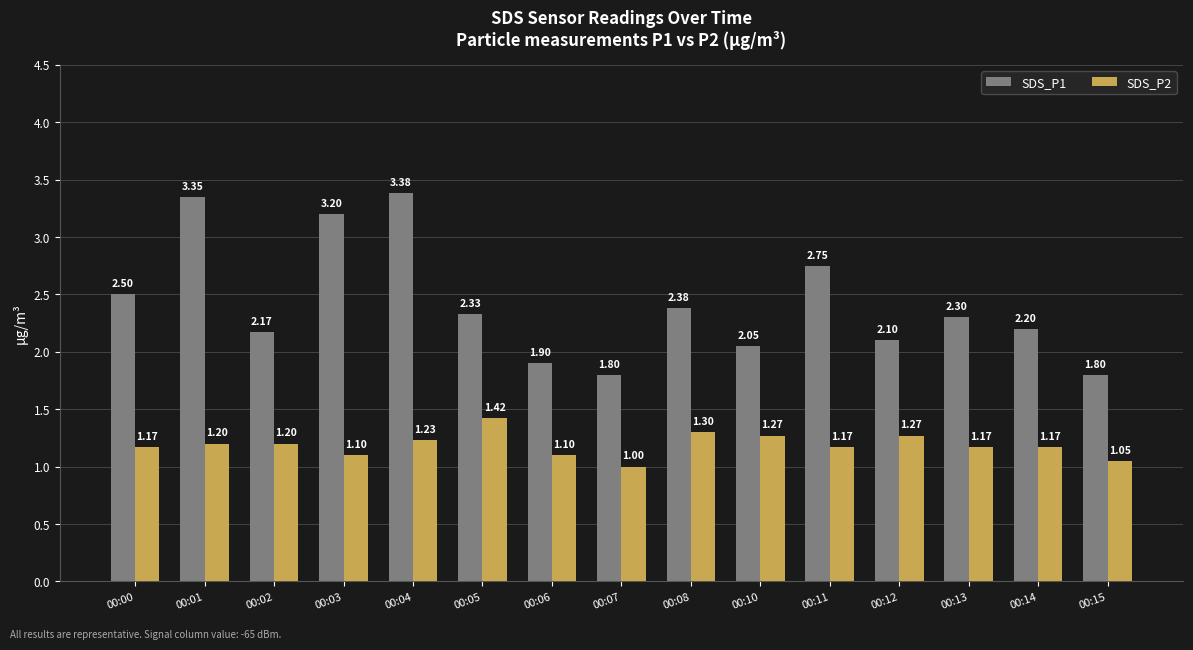

At how many categories does at least one series exceed 2?

12